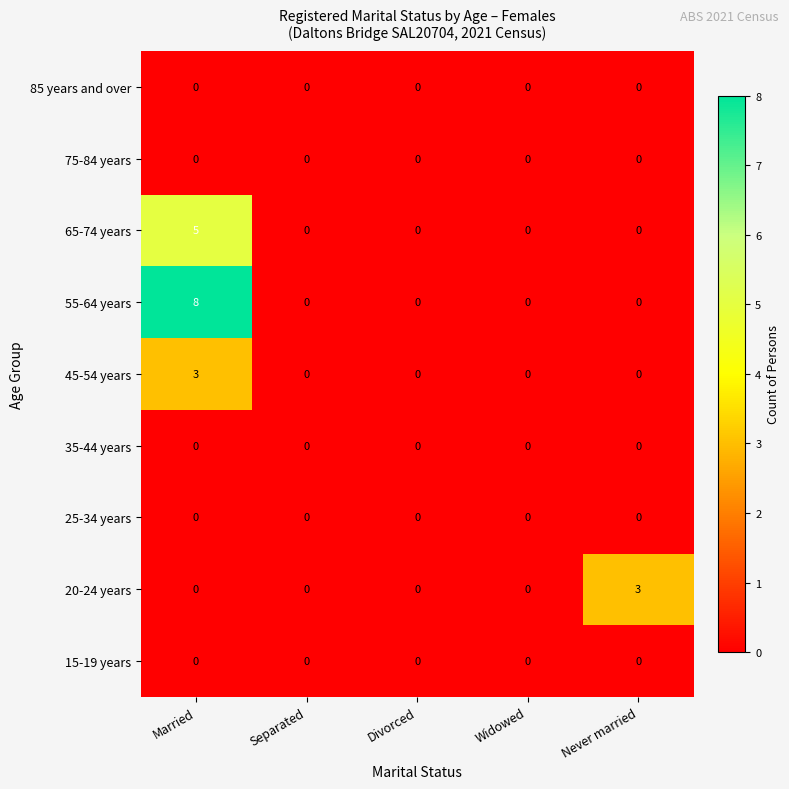

What is the difference between the maximum and minimum values in the 55-64 years series?

8